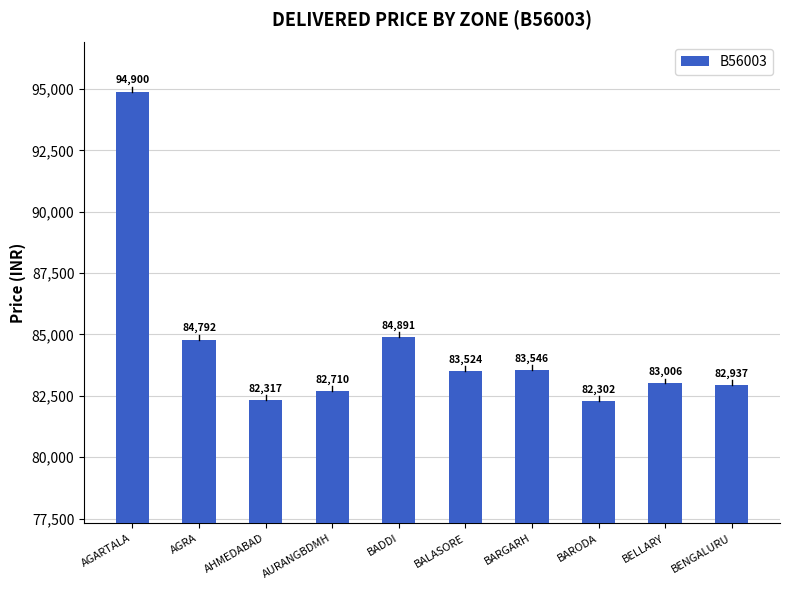

Reading right to left, what are all the values shown in this chart?

BENGALURU=82937	BELLARY=83006	BARODA=82302	BARGARH=83546	BALASORE=83524	BADDI=84891	AURANGBDMH=82710	AHMEDABAD=82317	AGRA=84792	AGARTALA=94900